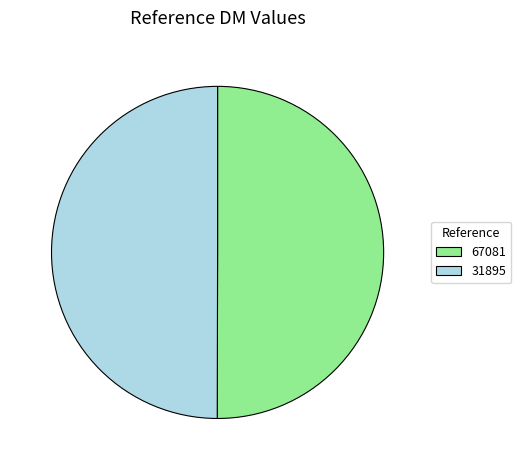

Approximately how many times larger is the value at 31895 compared to 67081?

1.0